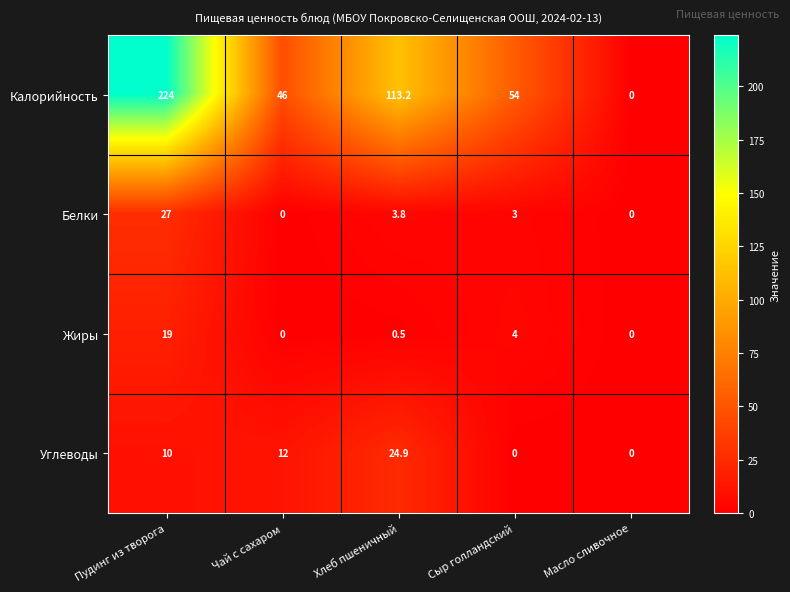

At which category is the sum across all series the highest?

Пудинг из творога